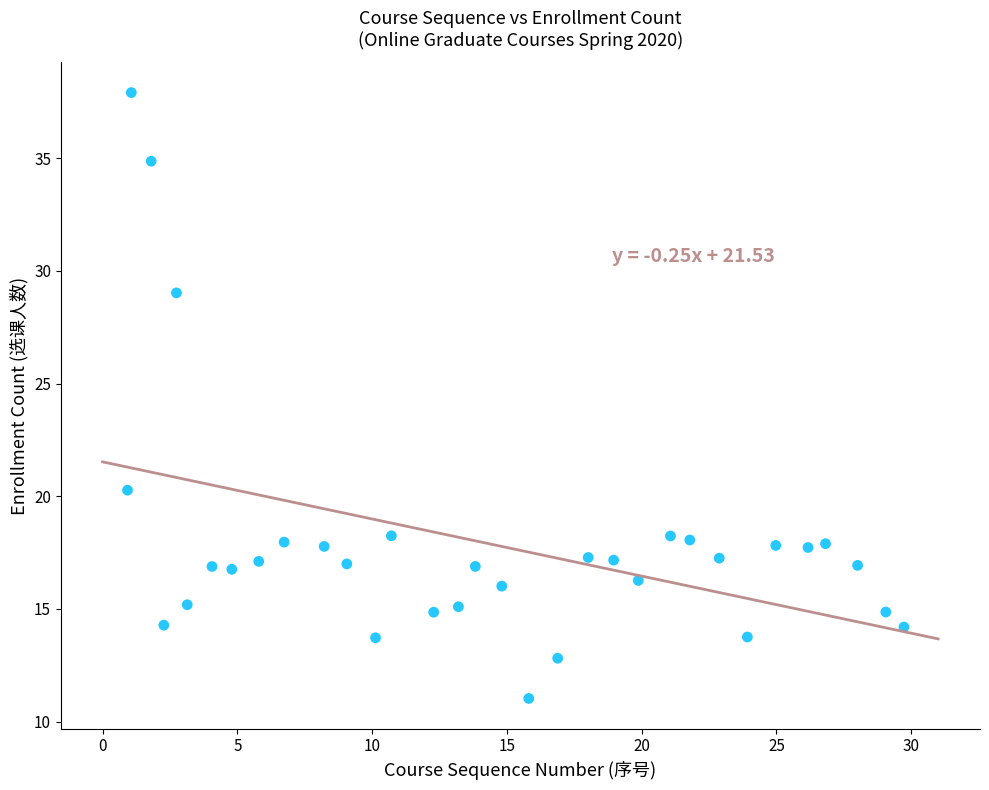

What is the range of X values (max minus min)?

28.8